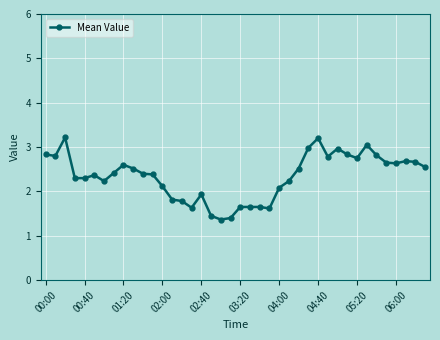

What is the average value?

2.3